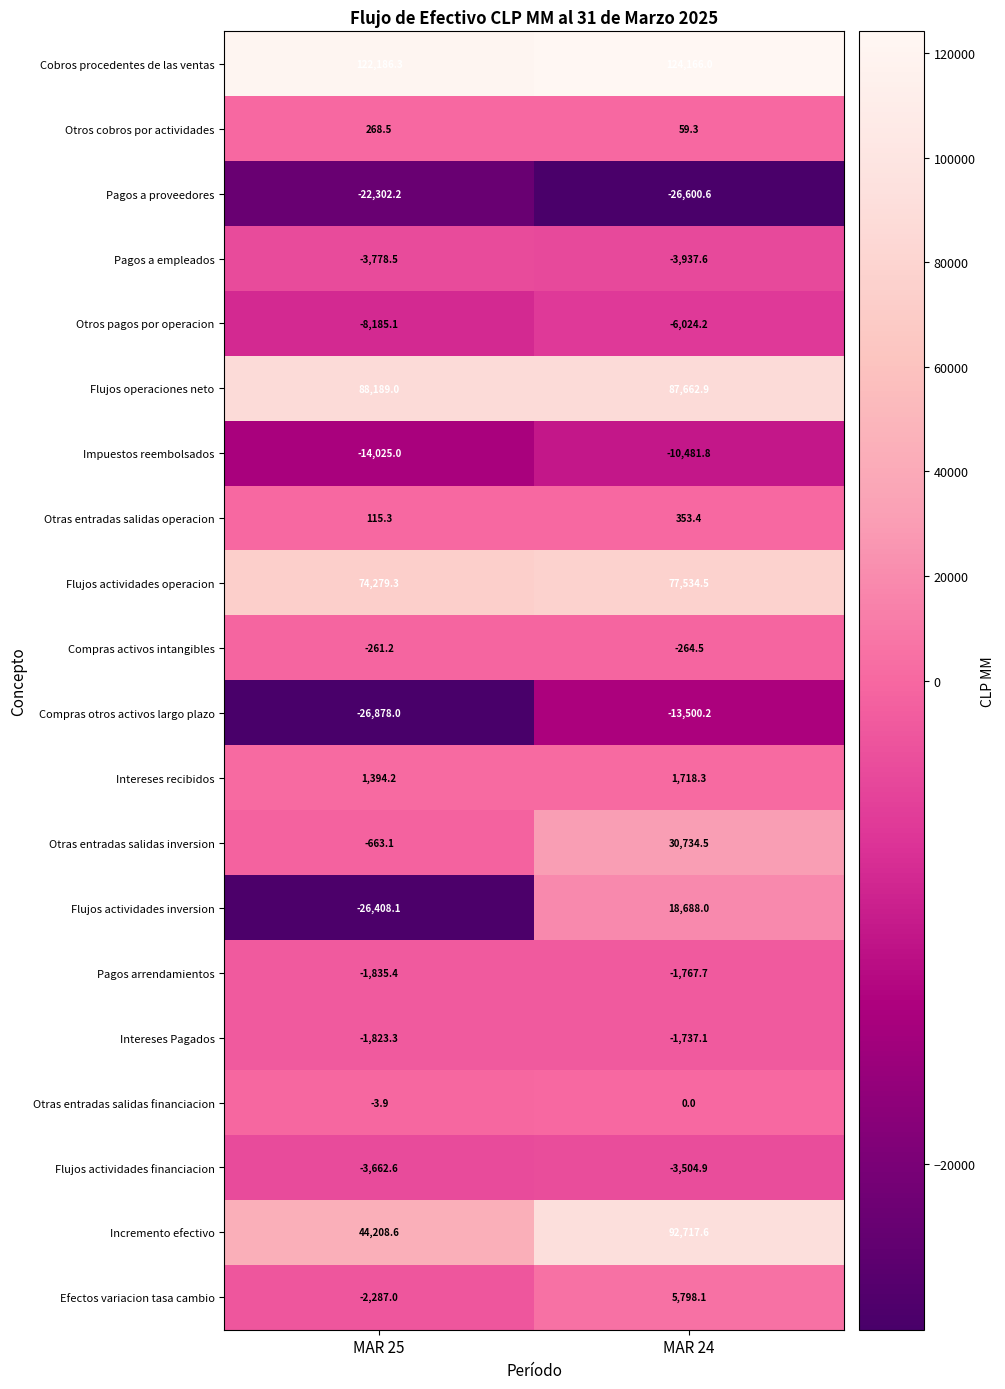

Rank the series by their maximum value, from lowest to highest.

Pagos a proveedores, Compras otros activos largo plazo, Impuestos reembolsados, Otros pagos por operacion, Pagos a empleados, Flujos actividades financiacion, Pagos arrendamientos, Intereses Pagados, Compras activos intangibles, Otras entradas salidas financiacion, Otros cobros por actividades, Otras entradas salidas operacion, Intereses recibidos, Efectos variacion tasa cambio, Flujos actividades inversion, Otras entradas salidas inversion, Flujos actividades operacion, Flujos operaciones neto, Incremento efectivo, Cobros procedentes de las ventas